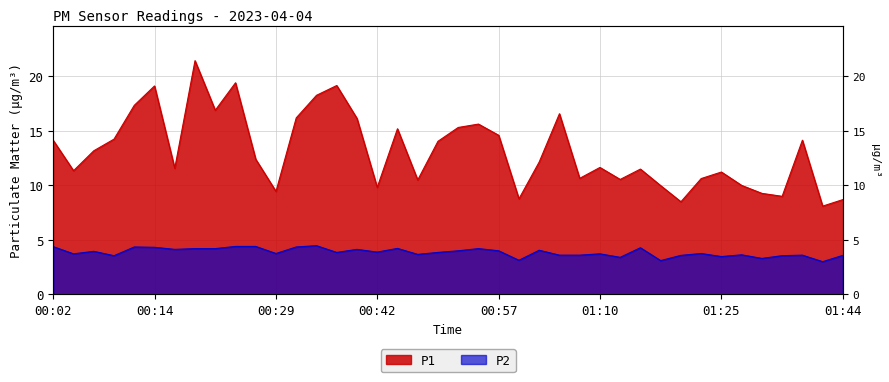

What position from the left is 00:07?

3